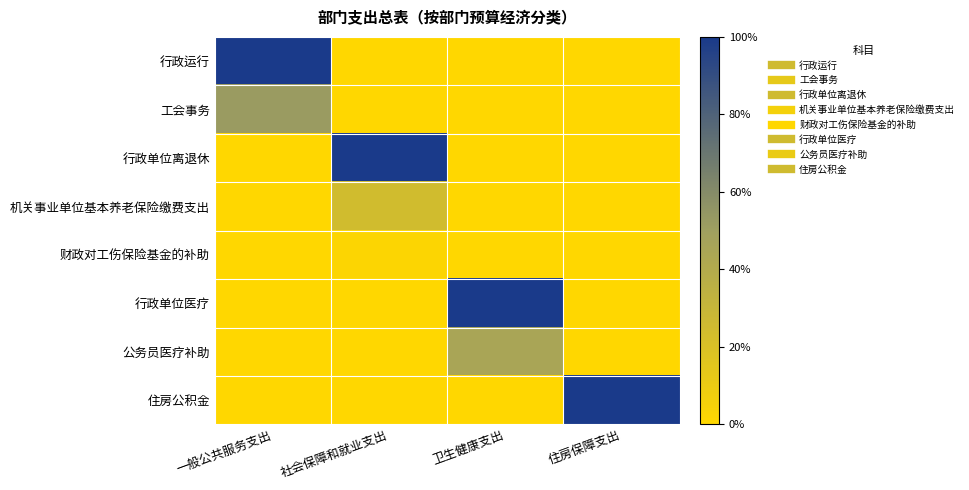

Which has a higher value, 卫生健康支出 or 一般公共服务支出?

一般公共服务支出